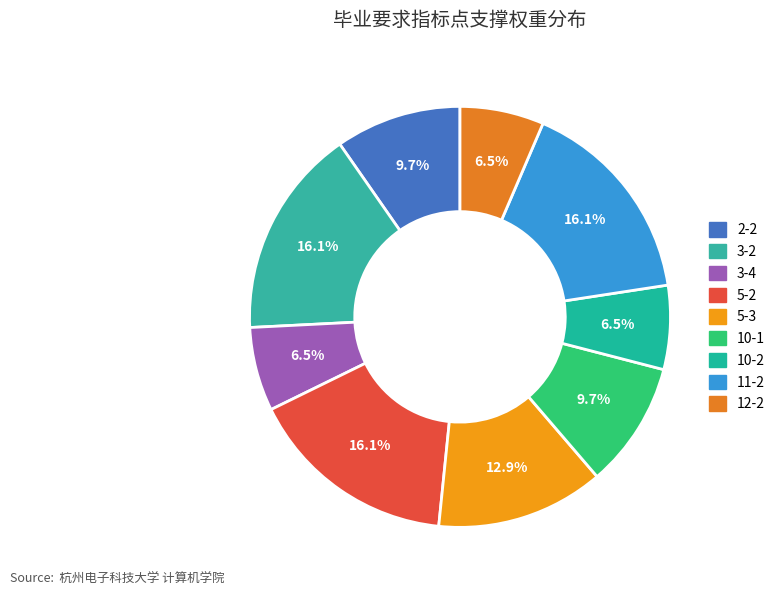

To the nearest percent, what is the combined percentage of 3-2 and 3-4?

23%